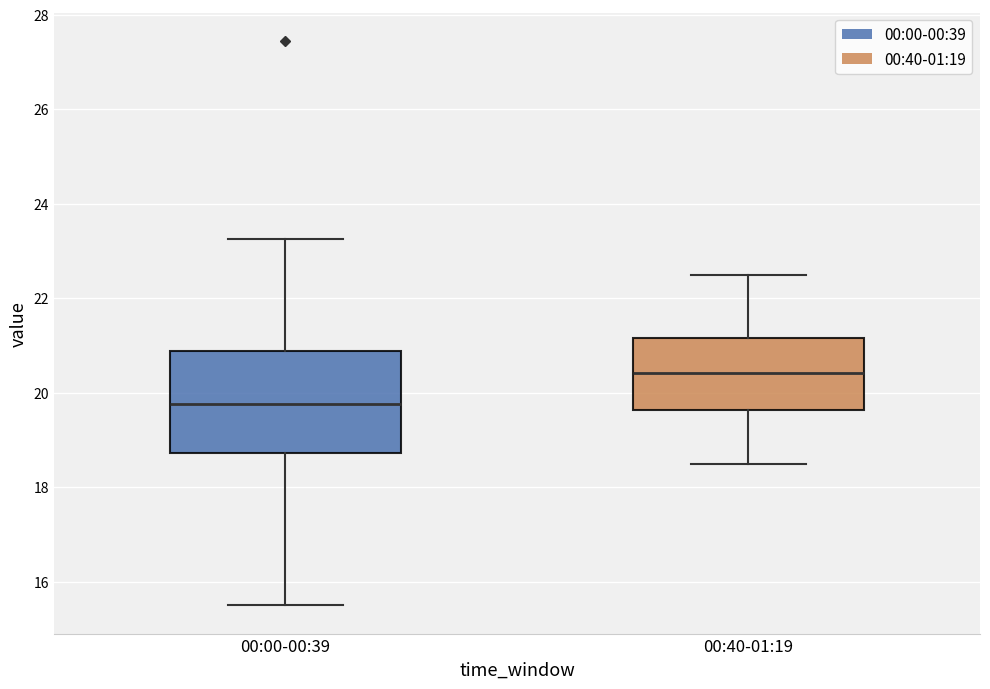

Which box has the lowest median line?

00:00-00:39